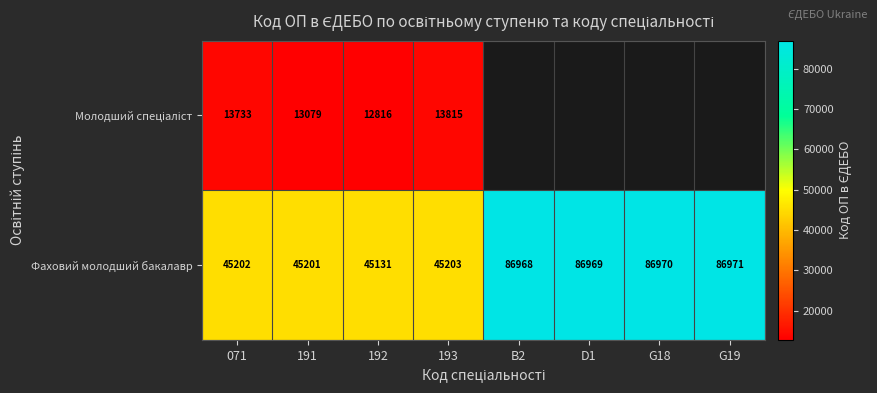

At which category is the sum across all series the highest?

193